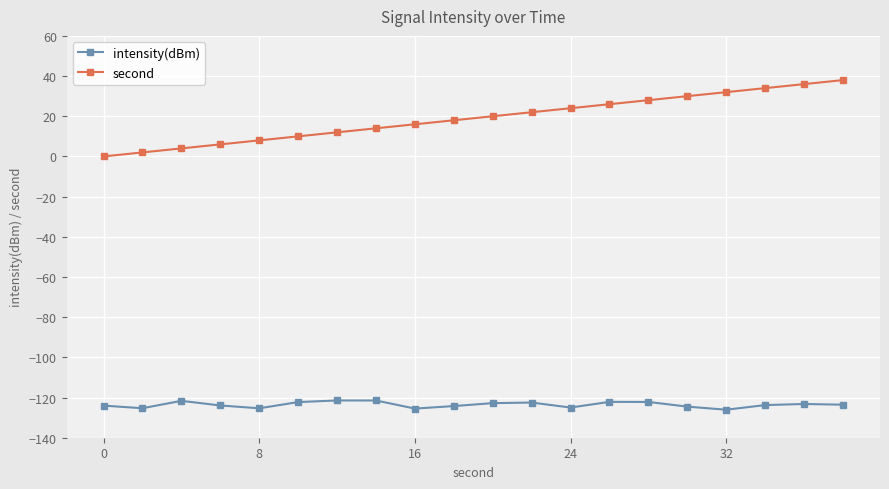

Count the number of data series in this chart.

2